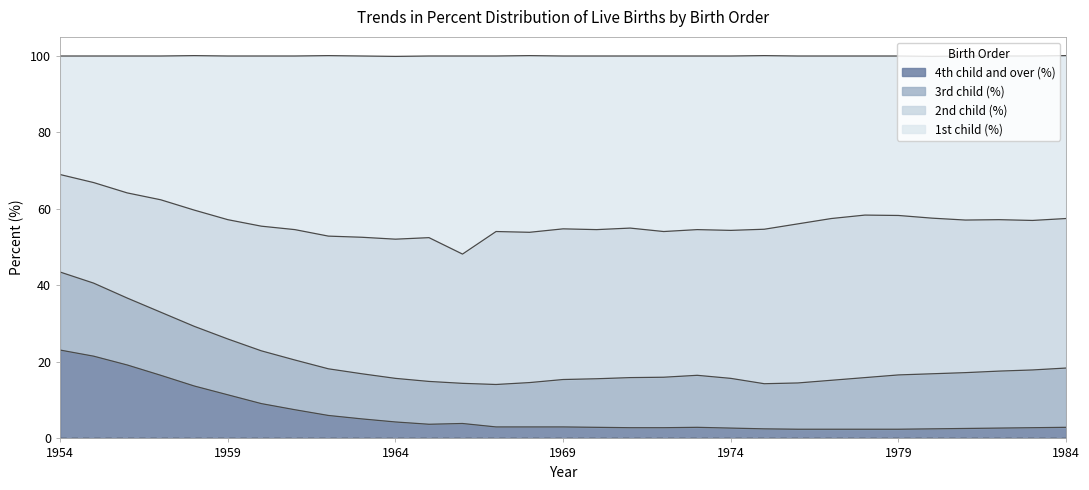

What is the highest value of the 4th child and over (%) series?

23.1